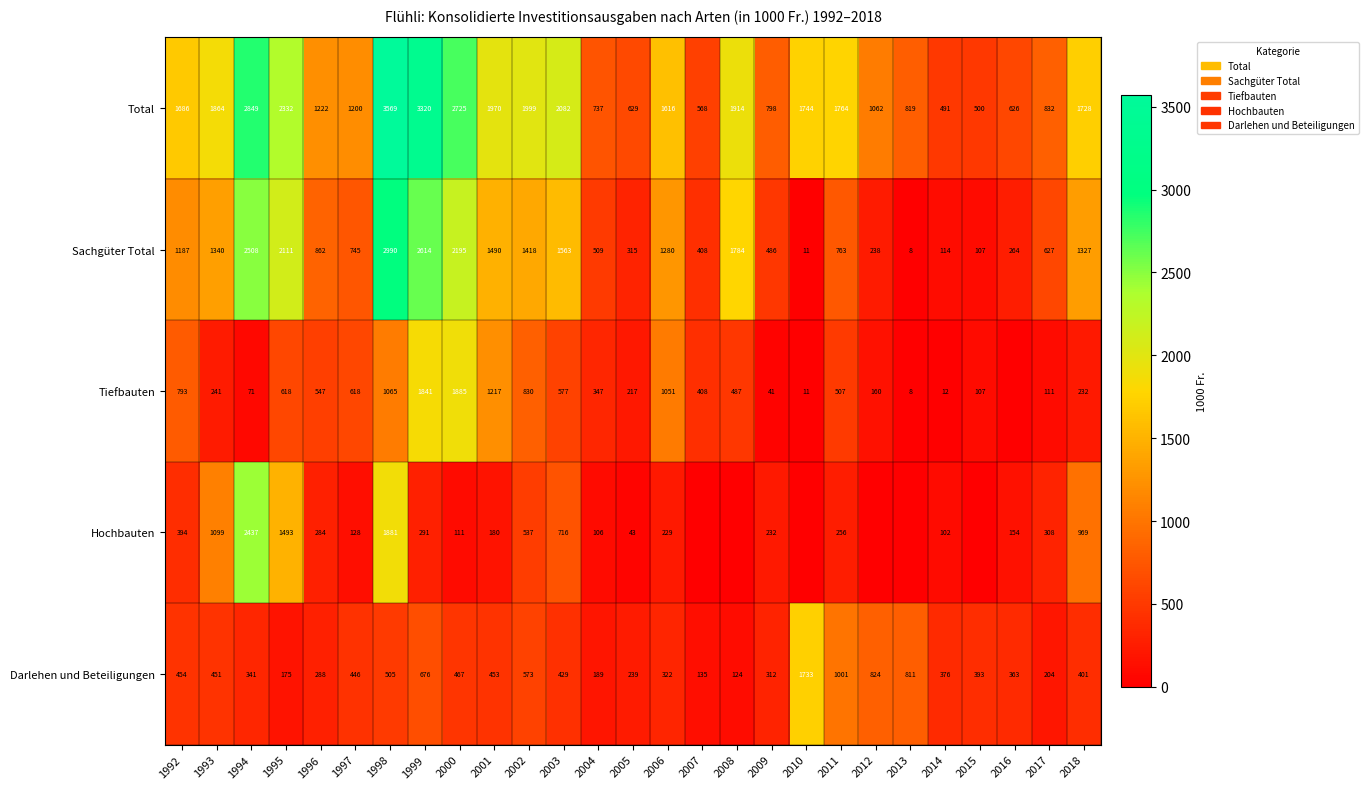

Is the value of Sachgüter Total at 2004 greater than the value of Total at 1993?

No